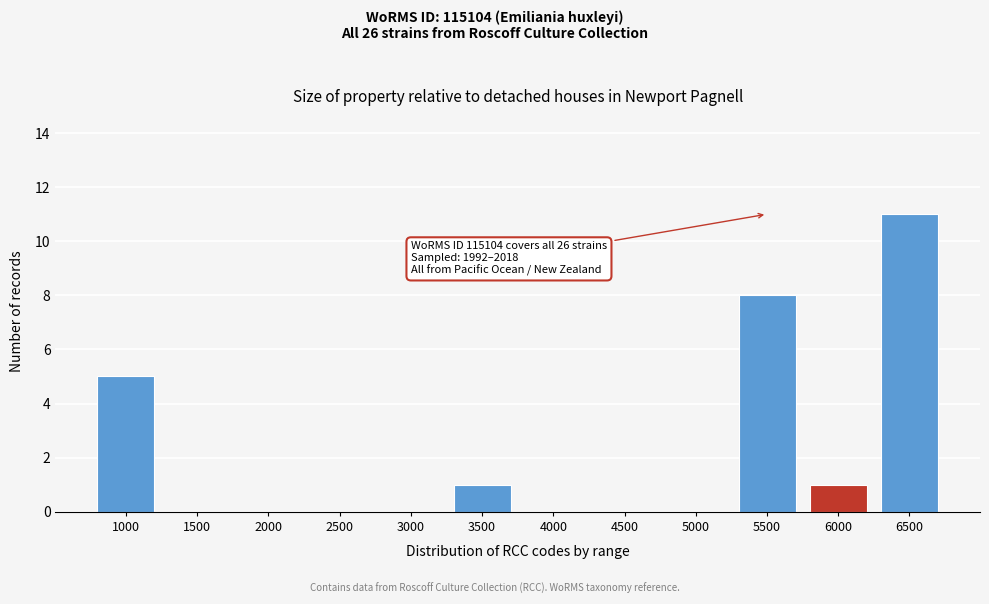

Reading left to right, extract all data points from this chart.

1000=5	1500=0	2000=0	2500=0	3000=0	3500=1	4000=0	4500=0	5000=0	5500=8	6000=1	6500=11